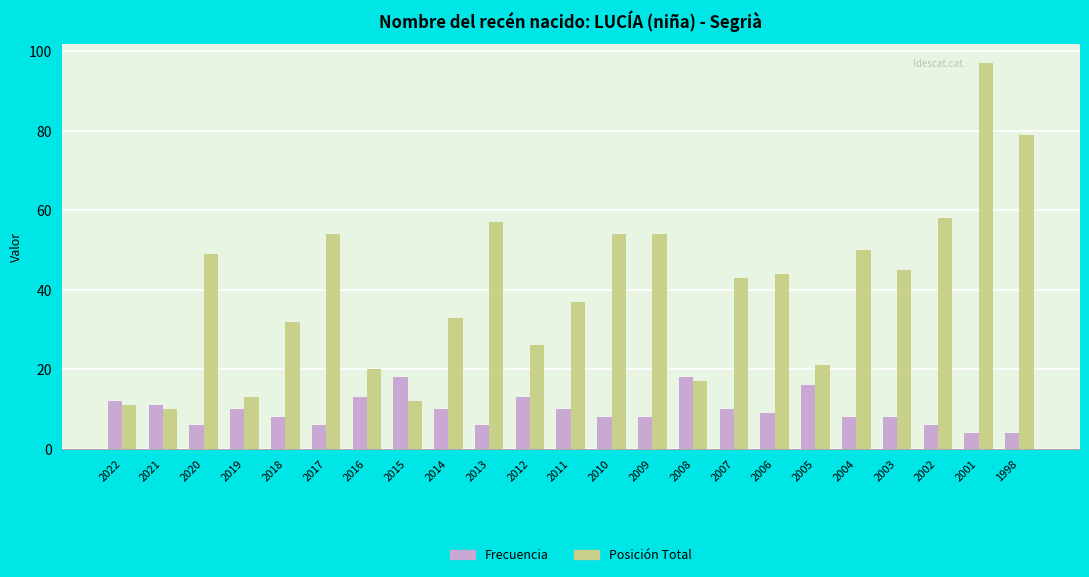

What is the spread (max minus min) of values at 2005?

5